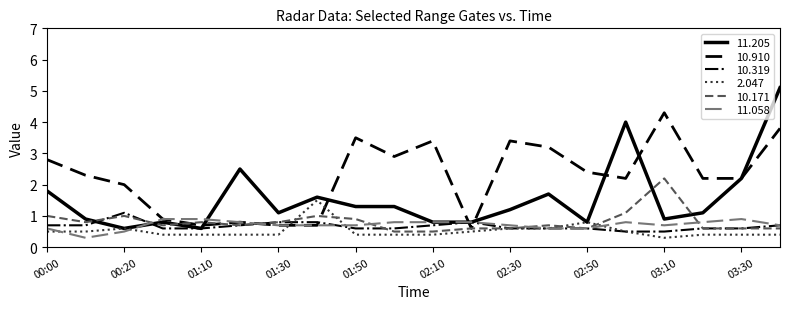

What are all the series names shown in the legend?

11.205, 10.910, 10.319, 2.047, 10.171, 11.058